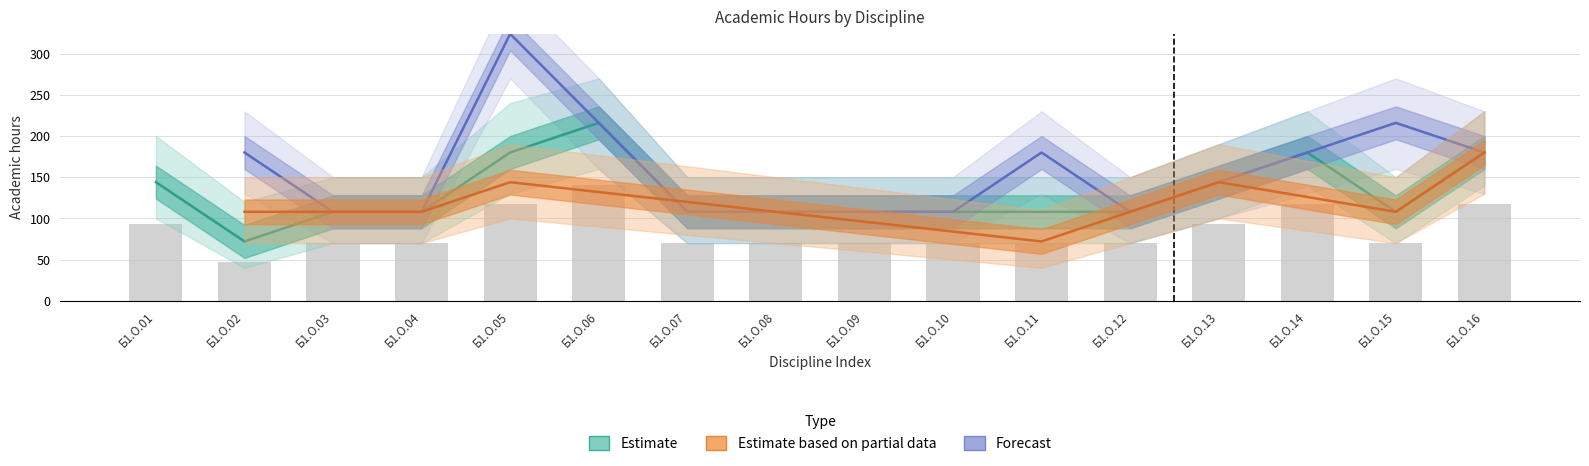

What is the difference between the highest and lowest values at Б1.О.02?

108